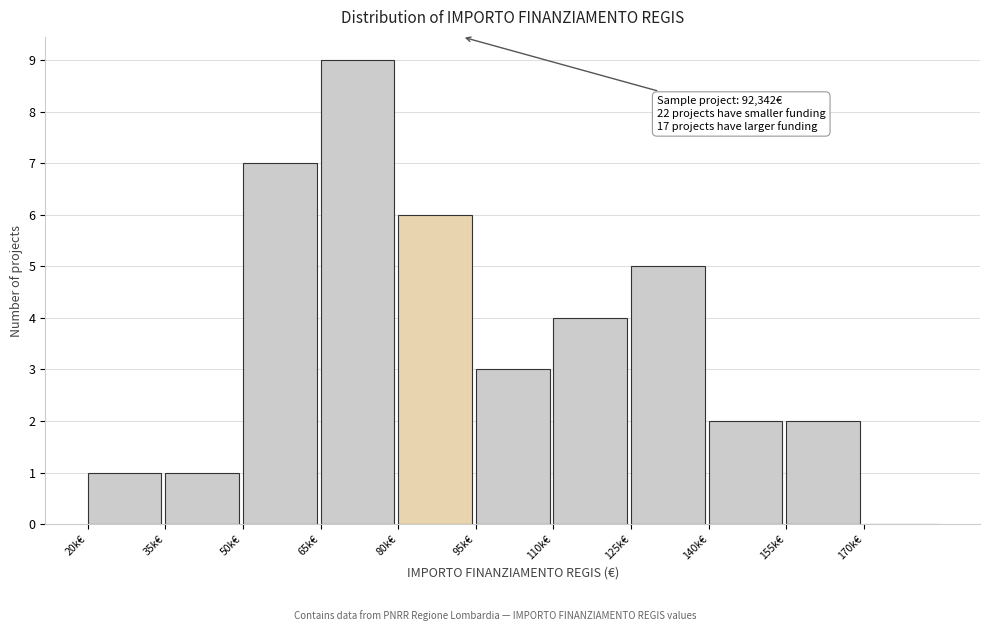

Reading left to right, what are all the values shown in this chart?

20k€=1	35k€=1	50k€=7	65k€=9	80k€=6	95k€=3	110k€=4	125k€=5	140k€=2	155k€=2	170k€=0